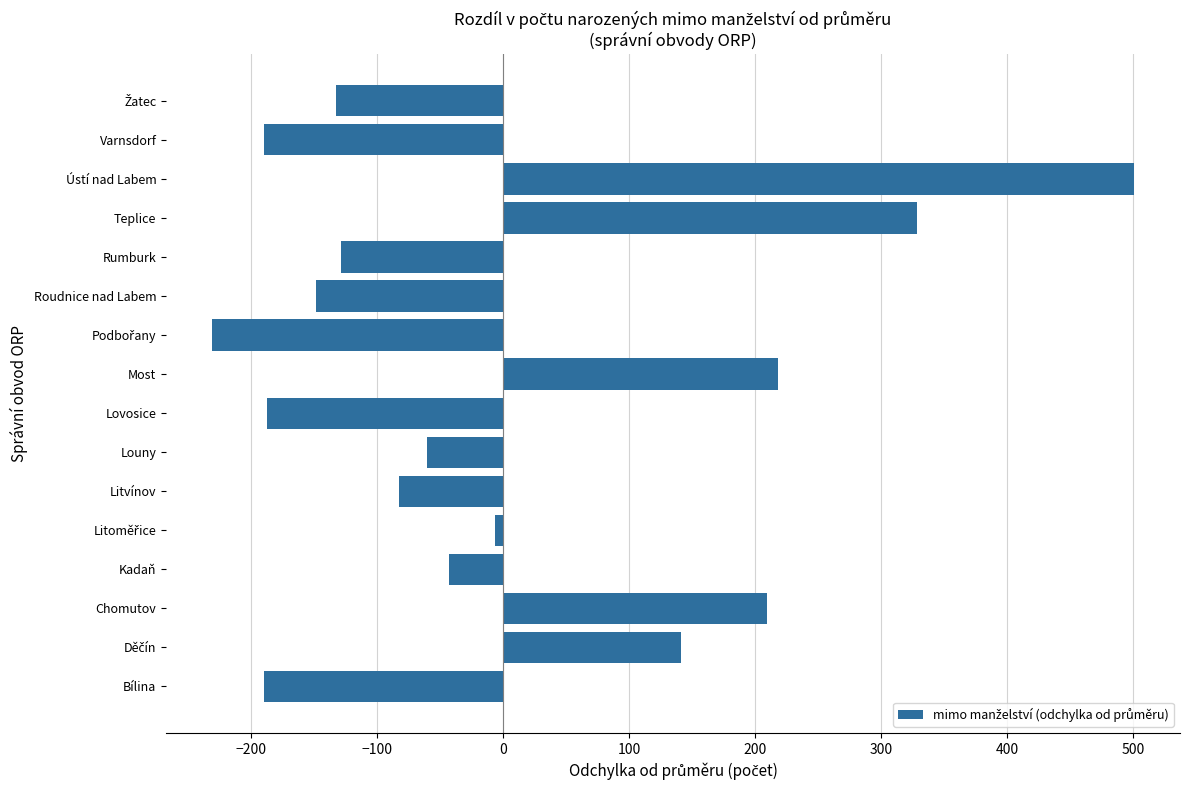

Is it true that the value at Most is 310.7?

False